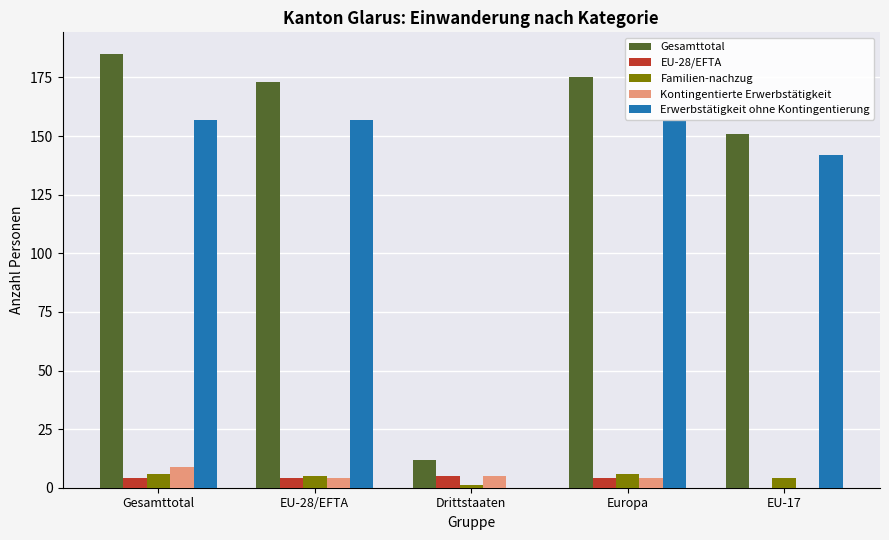

What is the sum of the Erwerbstätigkeit ohne Kontingentierung values at Gesamttotal and EU-17?

299